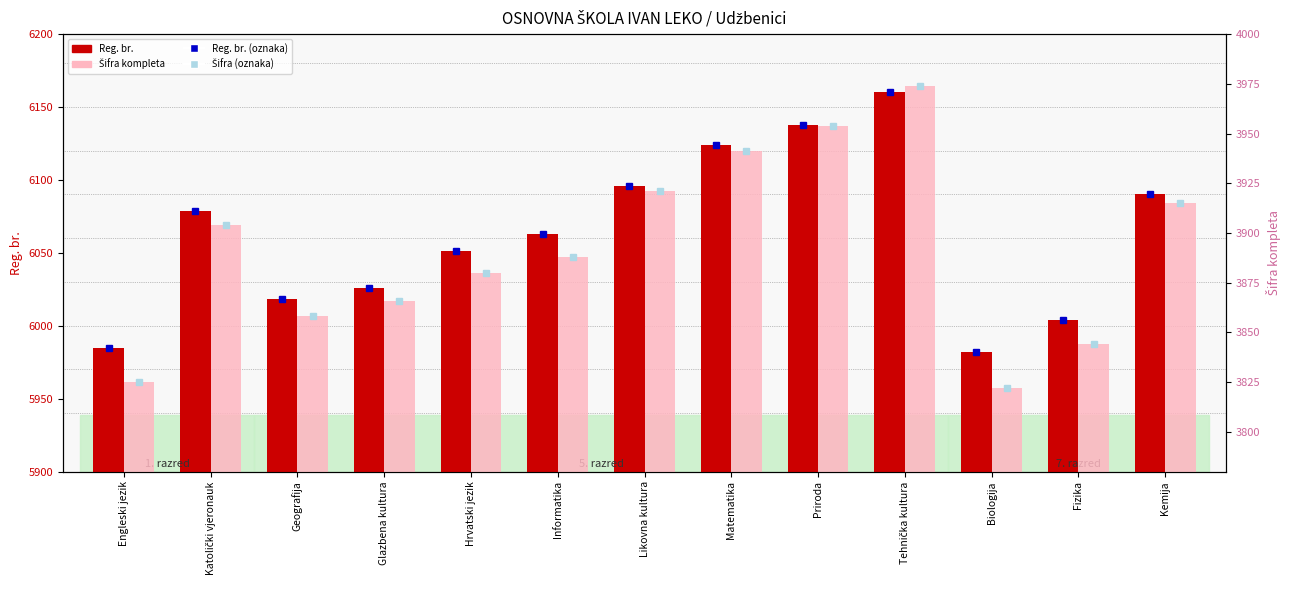

Is the value of Reg. br. (točka) at Matematika greater than the value of Šifra kompleta at Kemija?

Yes